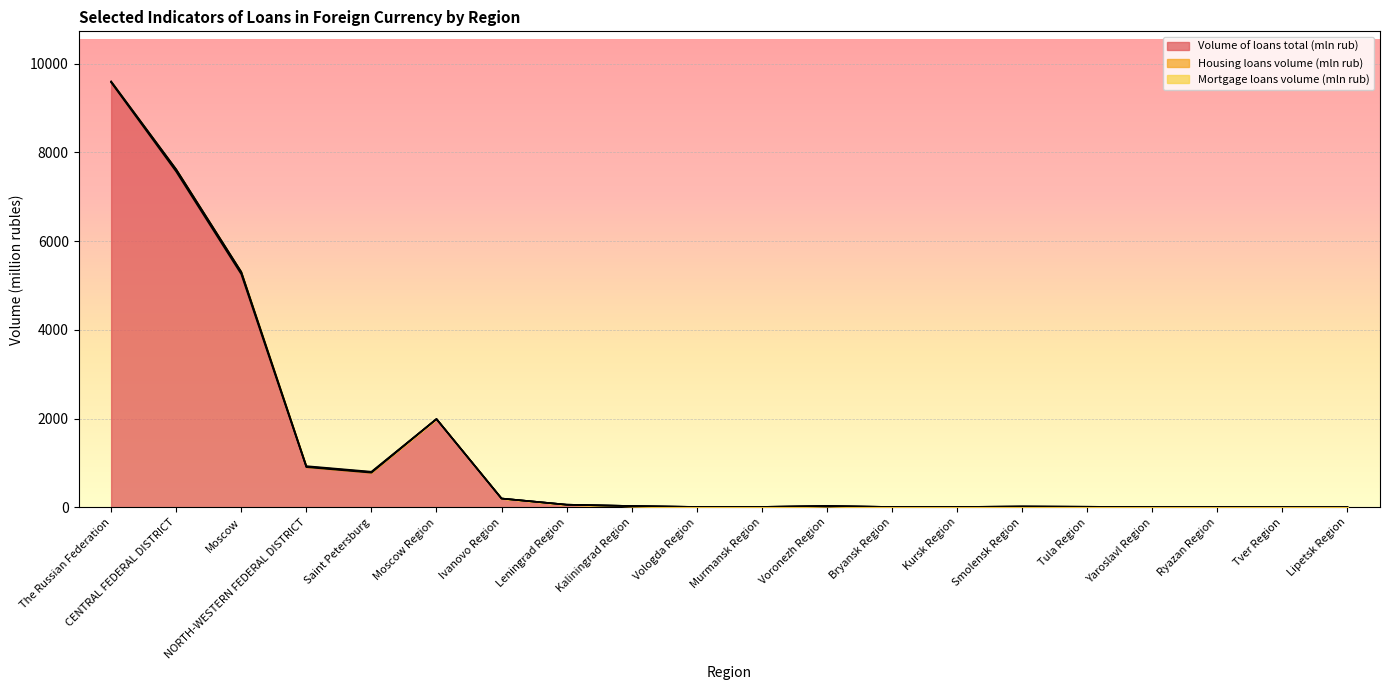

True or false: Volume of loans total (mln rub) and Mortgage loans volume (mln rub) intersect in this chart.

False